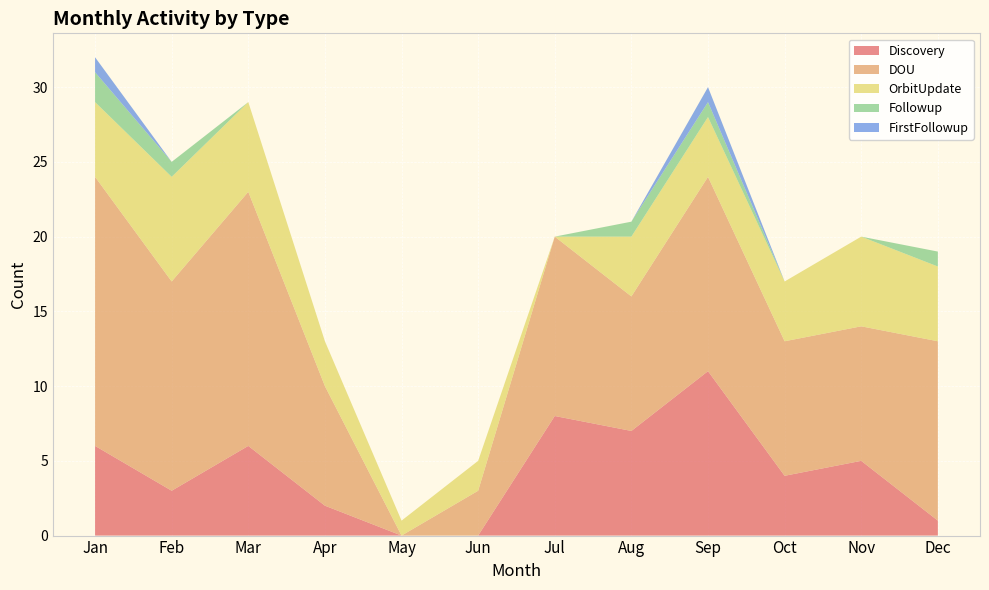

Reading left to right, list all the values displayed in this chart.

Discovery: 6	3	6	2	0	0	8	7	11	4	5	1
DOU: 18	14	17	8	0	3	12	9	13	9	9	12
OrbitUpdate: 5	7	6	3	1	2	0	4	4	4	6	5
Followup: 2	1	0	0	0	0	0	1	1	0	0	1
FirstFollowup: 1	0	0	0	0	0	0	0	1	0	0	0